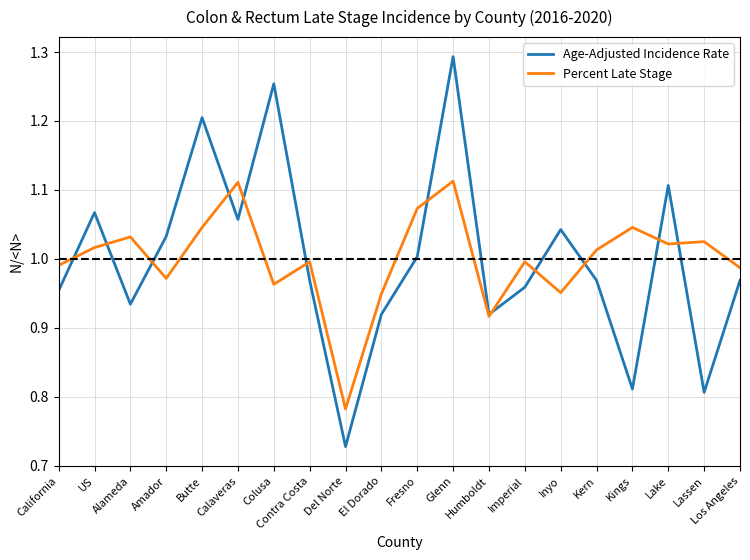

How many lines are shown in the chart?

2